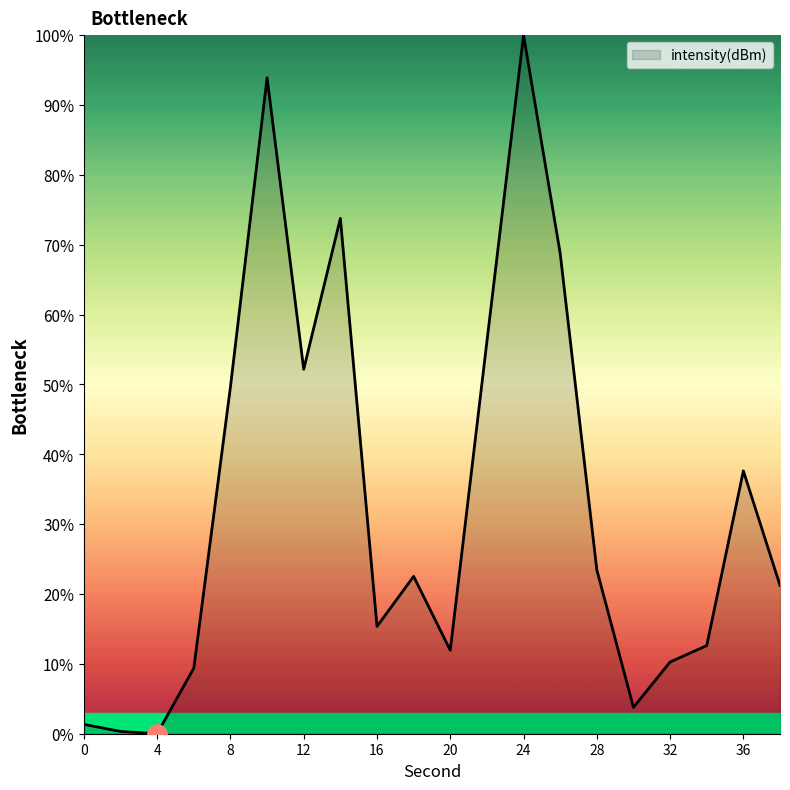

What is the difference between the maximum and minimum values?

100.0